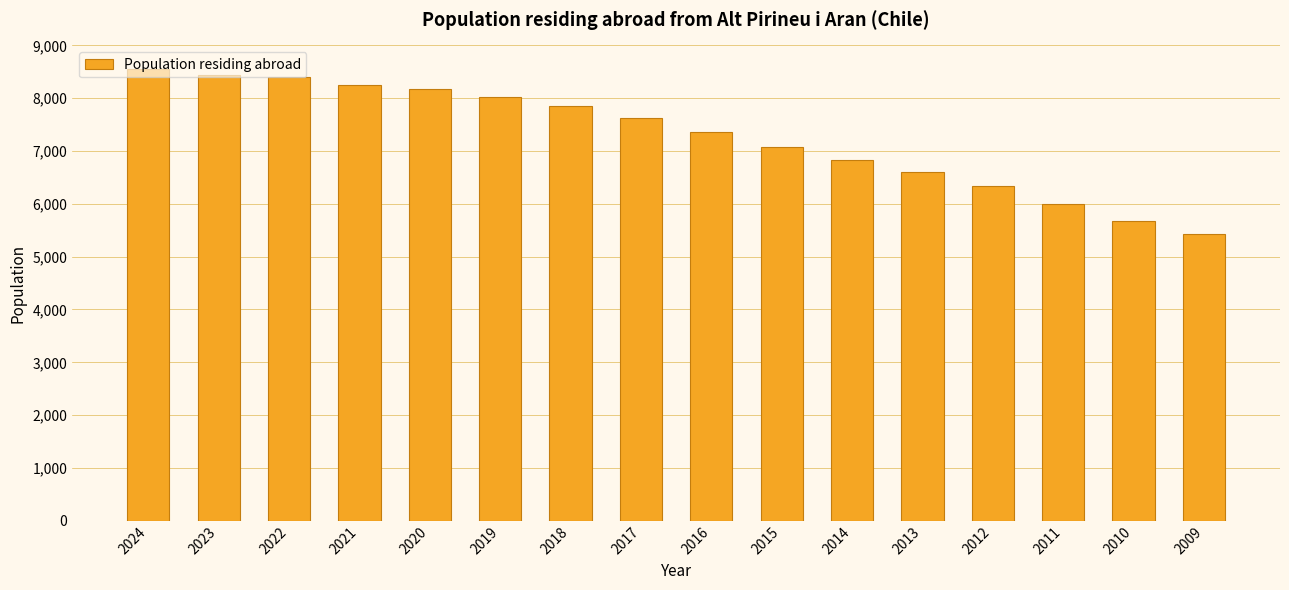

True or false: the data shows 14728 at 2023.

False